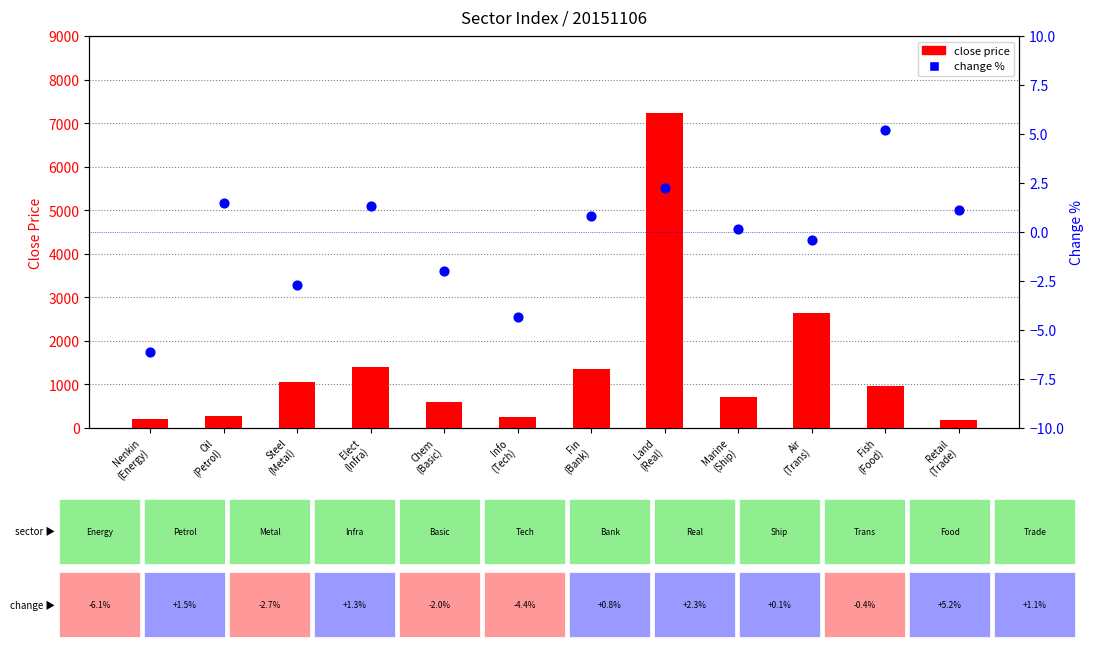

Which series reaches the maximum Y coordinate?

close price